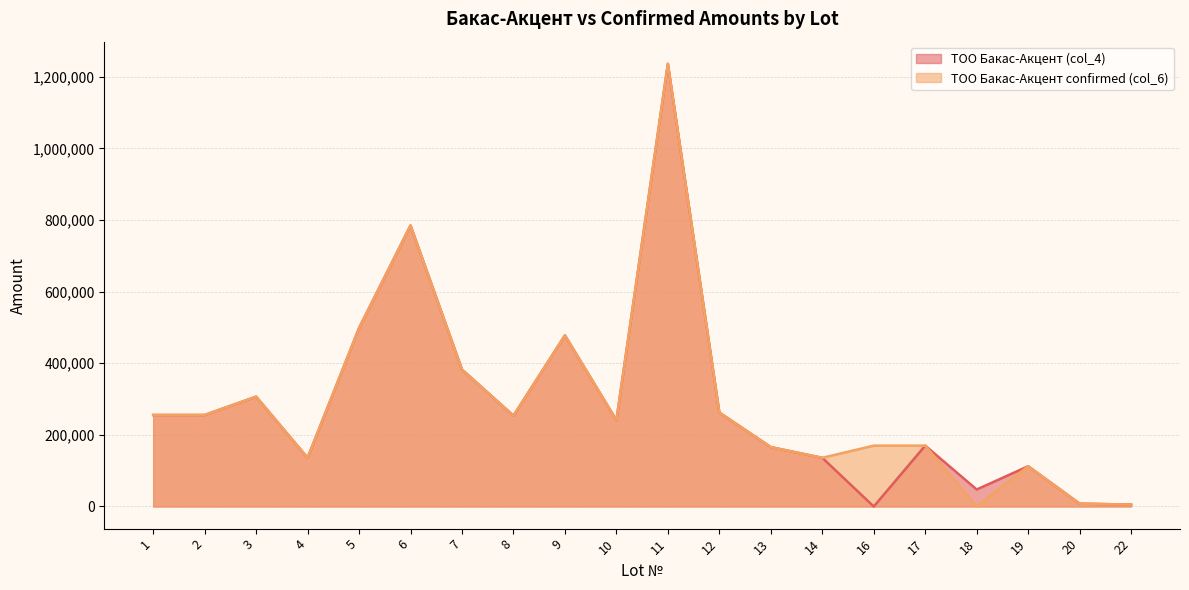

Count the number of data series in this chart.

2